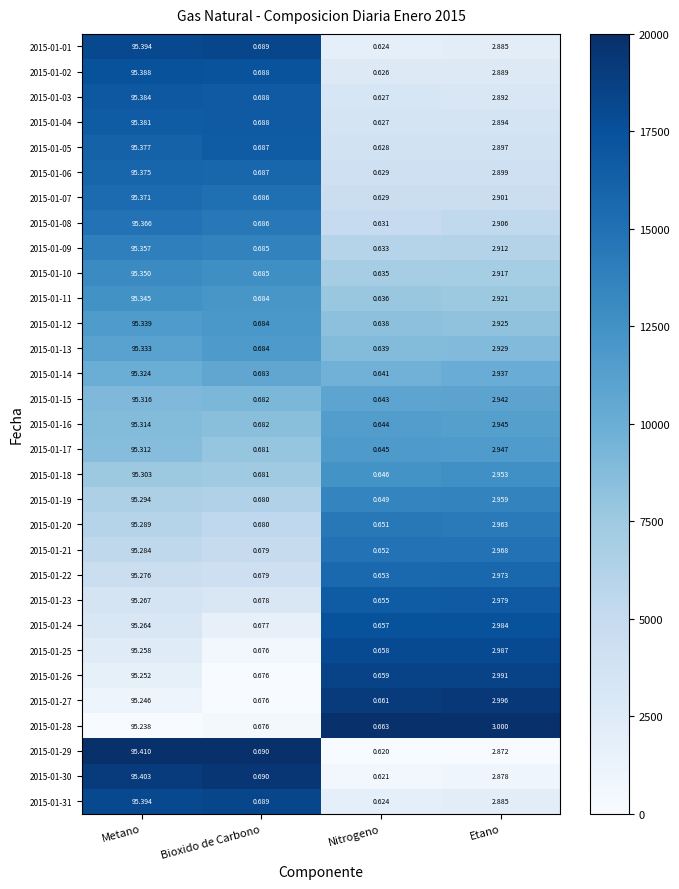

At which category does the chart reach its minimum across all series?

Nitrogeno